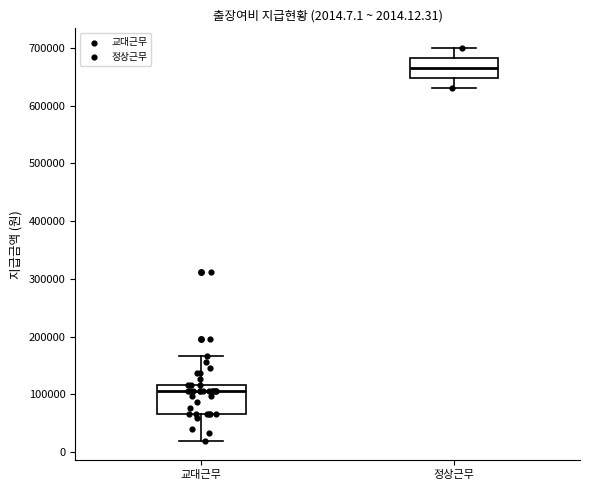

Which box is the tallest, from its lower edge to its upper edge?

교대근무